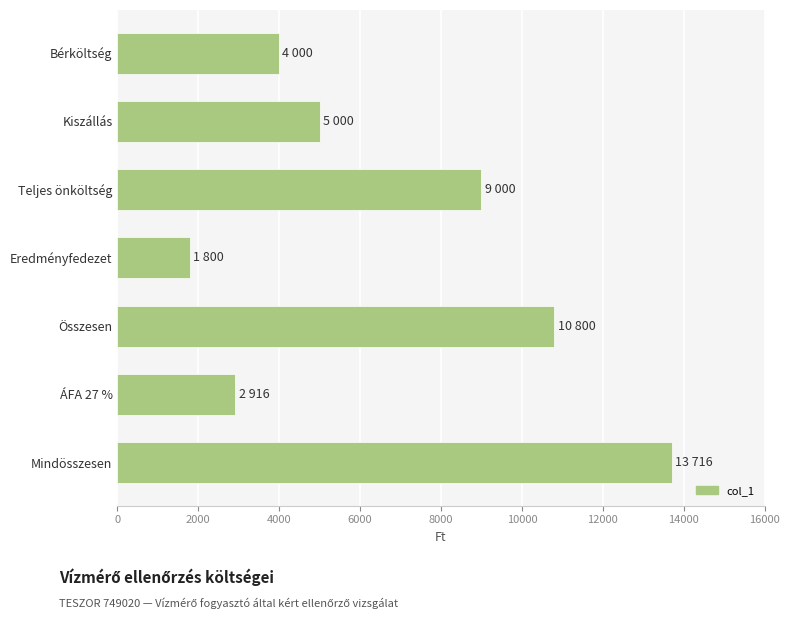

True or false: the data shows 5000 at Kiszállás.

True